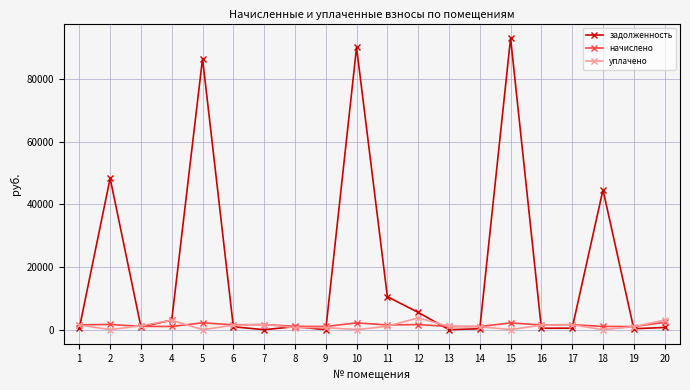

True or false: задолженность has more than 1 points higher than both neighbors.

True